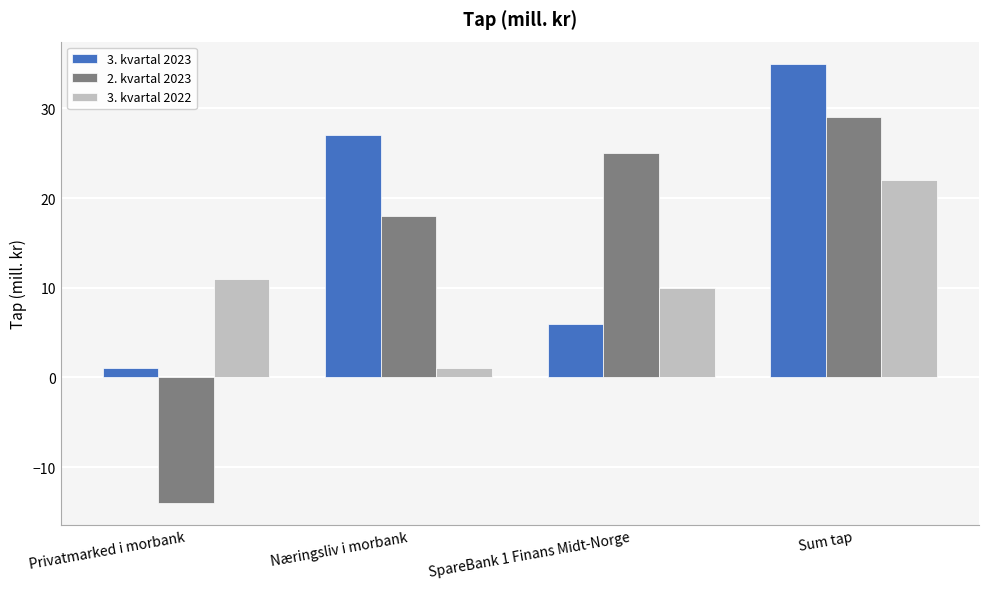

At SpareBank 1 Finans Midt-Norge, list the series in order from smallest to largest.

3. kvartal 2023, 3. kvartal 2022, 2. kvartal 2023